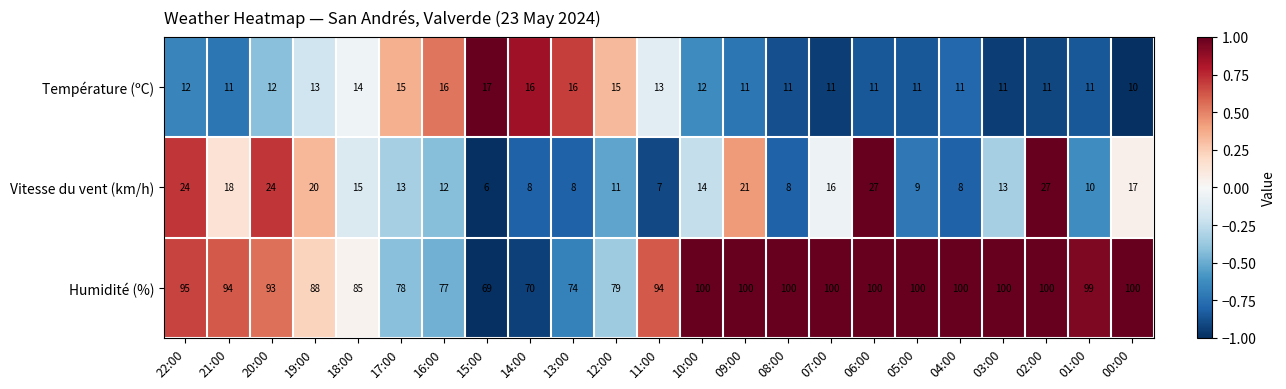

List the series in order of their peak value, highest first.

Humidité (%), Vitesse du vent (km/h), Température (ºC)